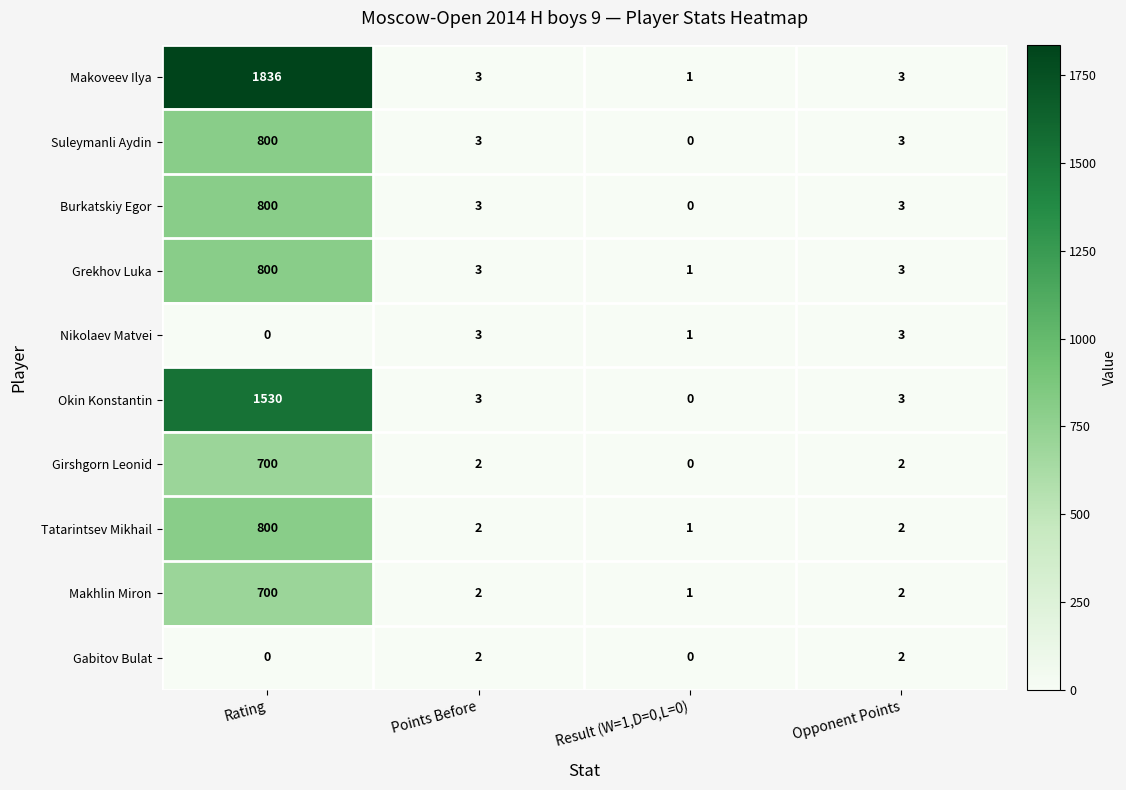

Which series has the widest spread of values?

Makoveev Ilya